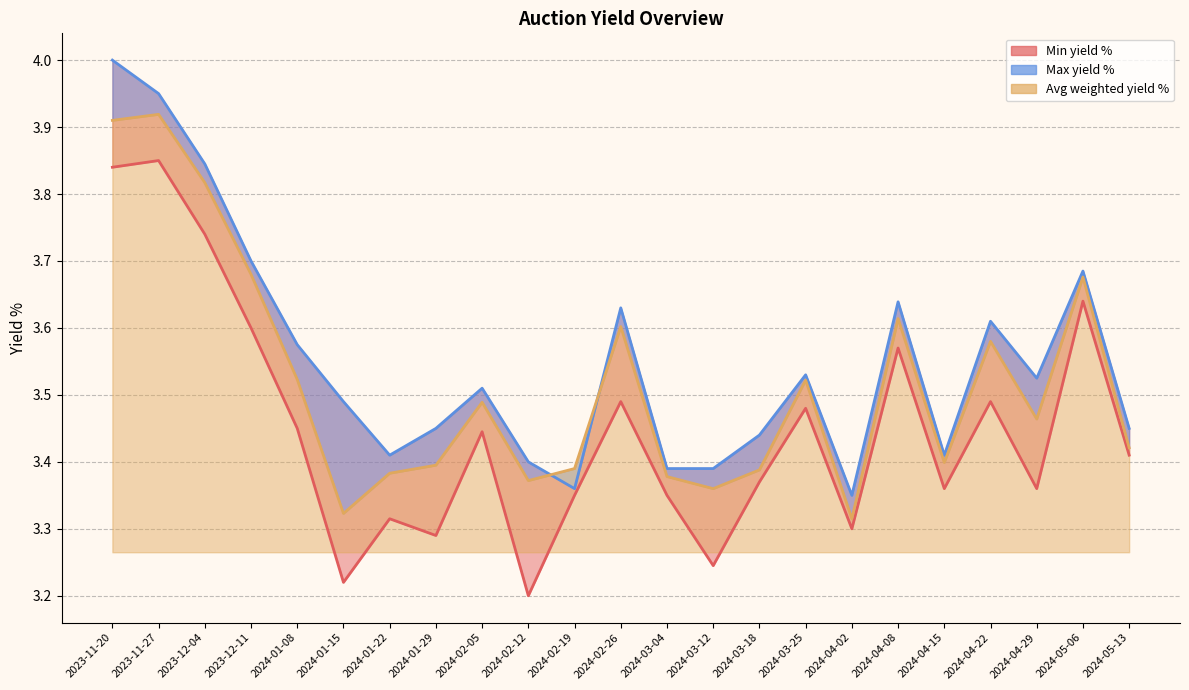

Reading left to right, transcribe all the data shown in this chart.

Min yield %: 3.8	3.9	3.7	3.6	3.5	3.2	3.3	3.3	3.4	3.2	3.4	3.5	3.4	3.2	3.4	3.5	3.3	3.6	3.4	3.5	3.4	3.6	3.4
Max yield %: 4.0	4.0	3.8	3.7	3.6	3.5	3.4	3.5	3.5	3.4	3.4	3.6	3.4	3.4	3.4	3.5	3.4	3.6	3.4	3.6	3.5	3.7	3.5
Avg weighted yield %: 3.9	3.9	3.8	3.7	3.5	3.3	3.4	3.4	3.5	3.4	3.4	3.6	3.4	3.4	3.4	3.5	3.3	3.6	3.4	3.6	3.5	3.7	3.4